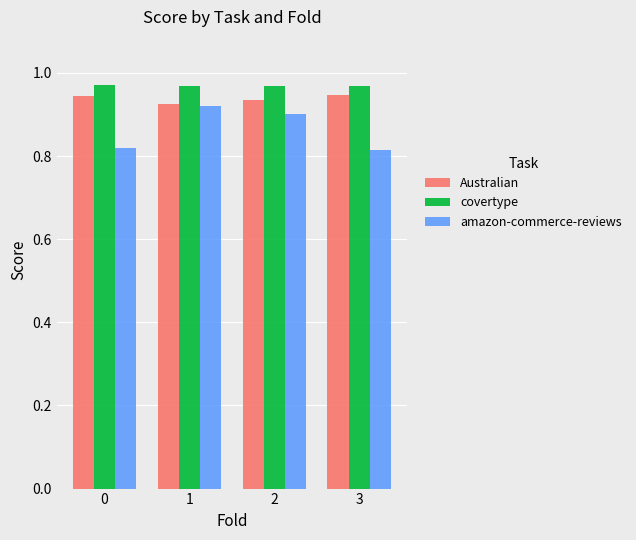

Which series has the largest range (max minus min)?

amazon-commerce-reviews